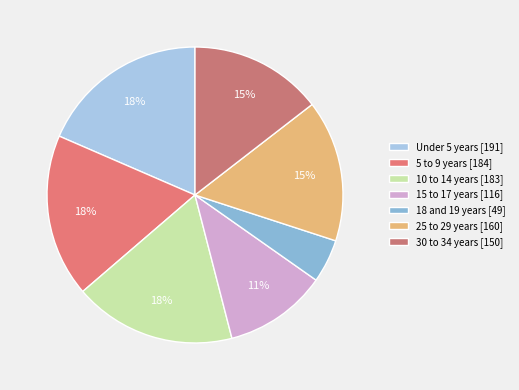

Is there any slice that represents more than half of the pie?

No